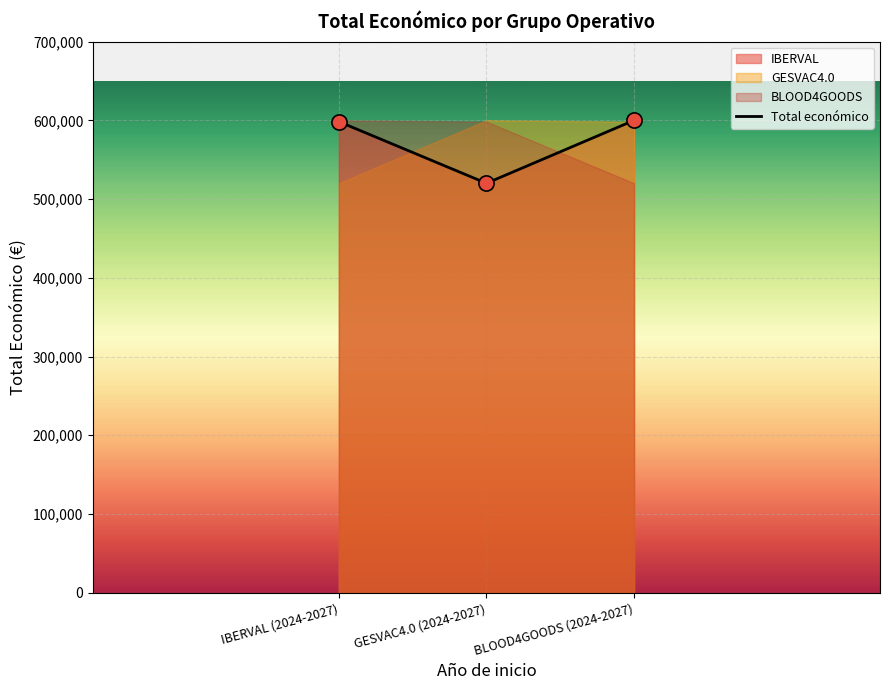

What is the ratio of the value at IBERVAL (2024-2027) to the value at GESVAC4.0 (2024-2027)?

1.2